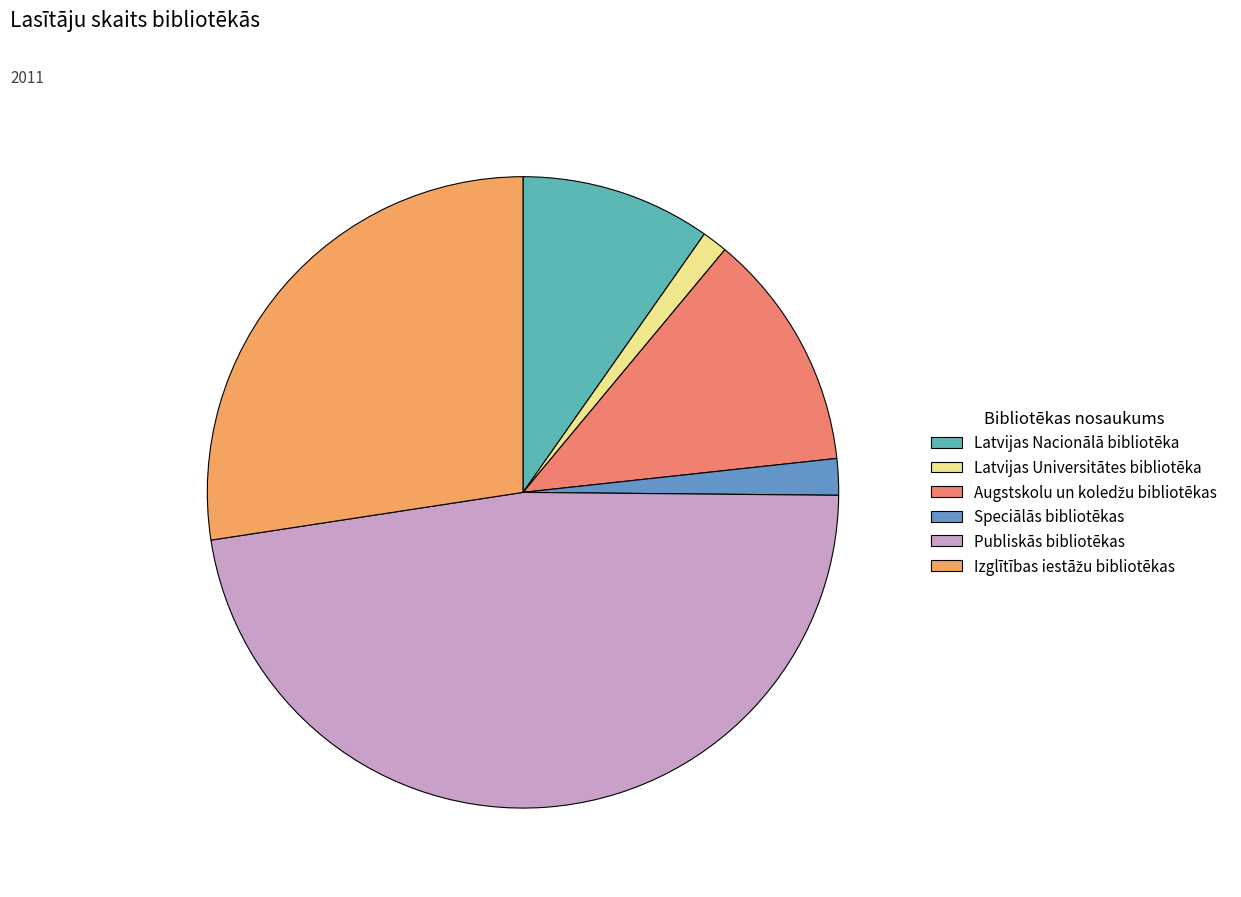

Count the number of slices in the pie.

6